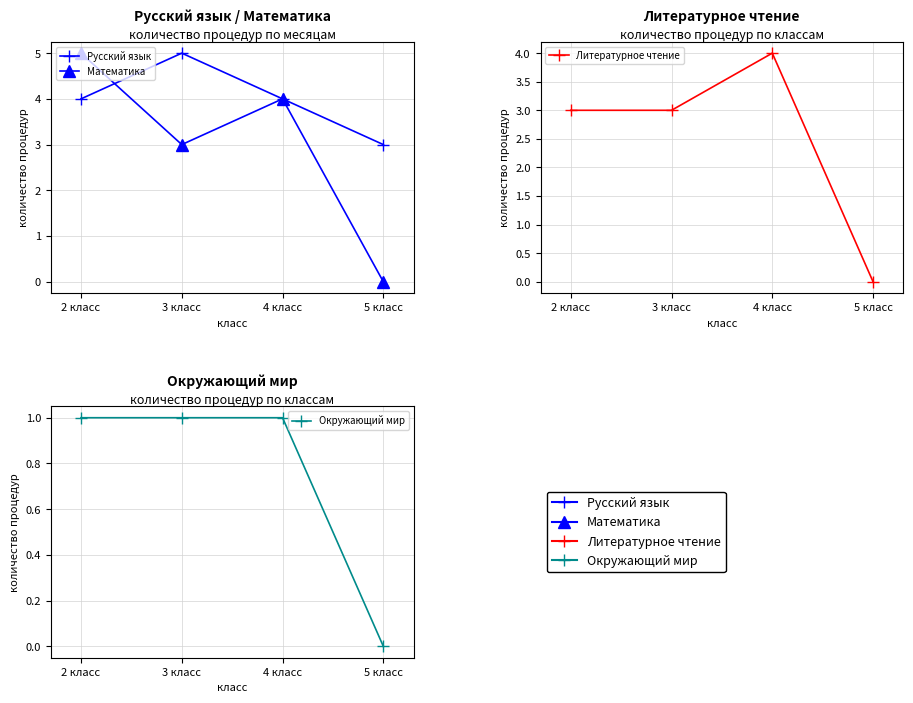

Does the chart display data point markers on the line(s)?

Yes